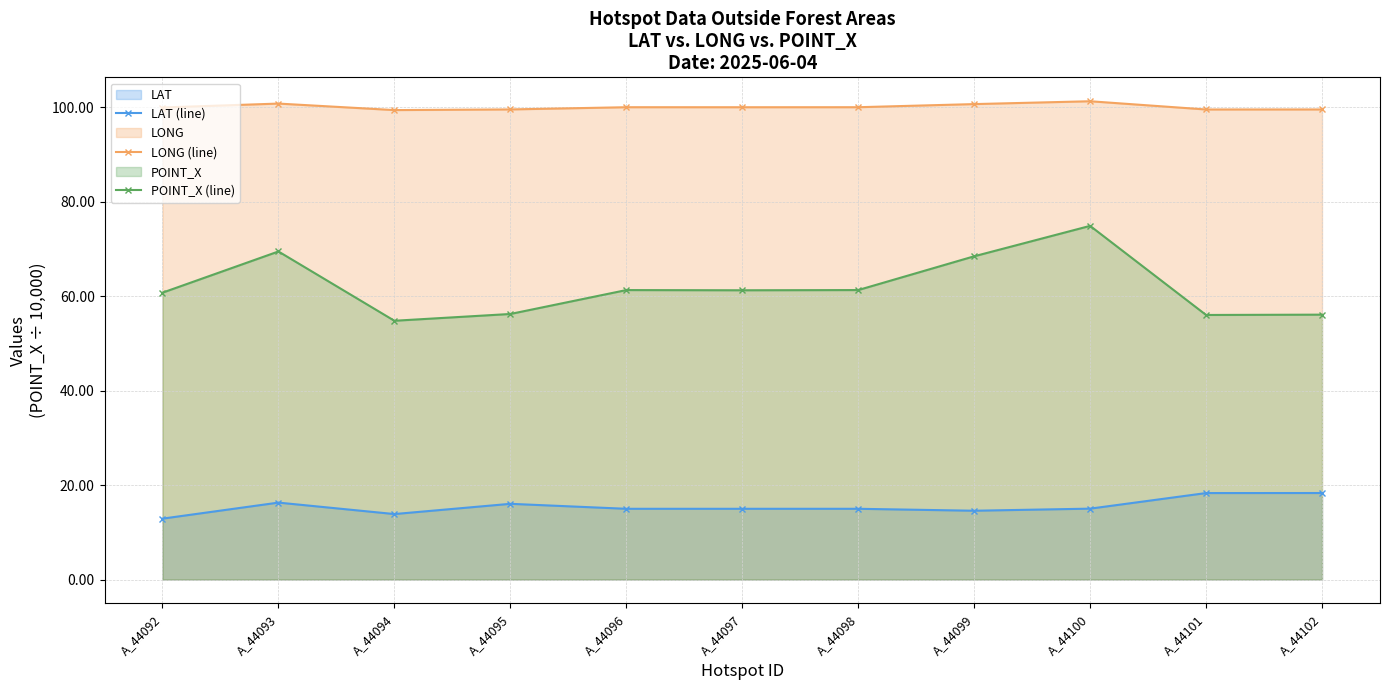

In POINT_X (line), how many points are lower than both neighbors (excluding endpoints)?

3